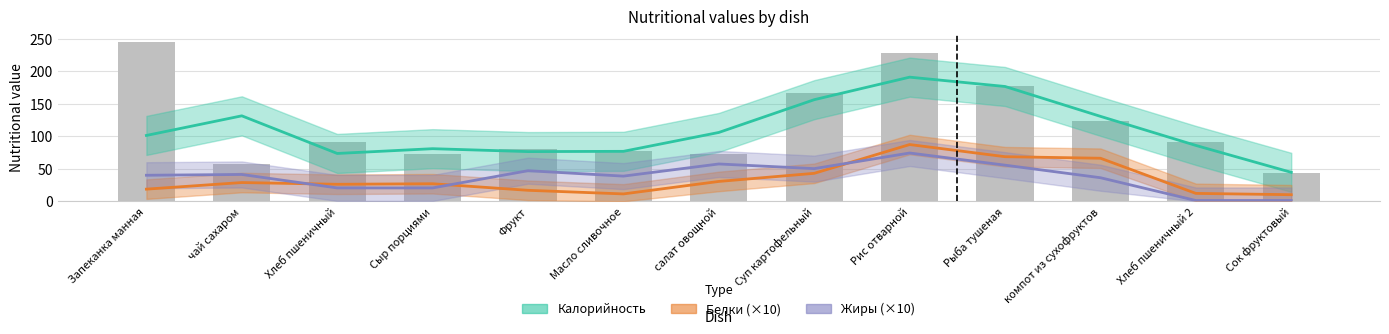

What are all the series names shown in the legend?

Калорийность, Белки, Жиры